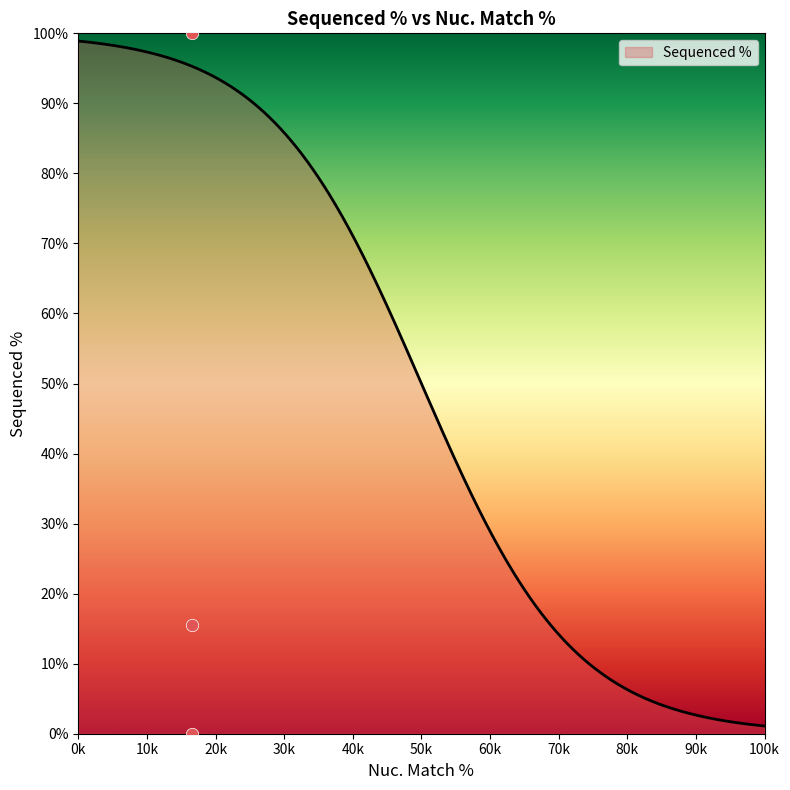

Between 16.5 and 16.5, which is larger?

16.5